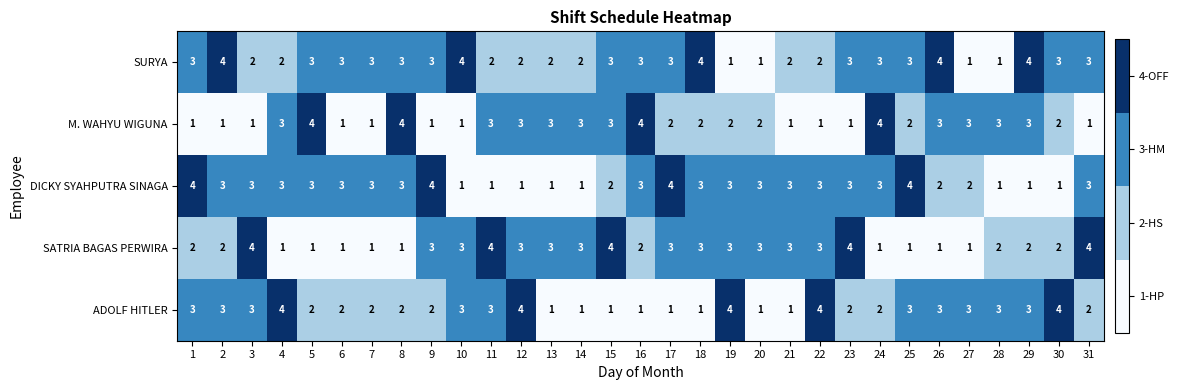

Is it true that ADOLF HITLER equals 1 at 17?

True